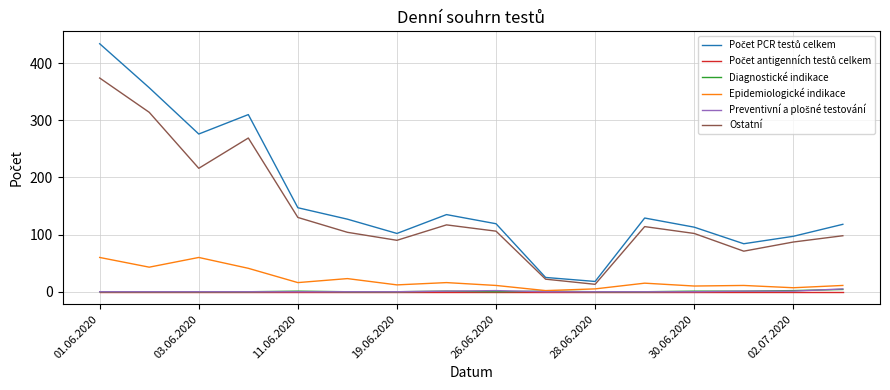

True or false: Ostatní and Diagnostické indikace cross at least once.

False